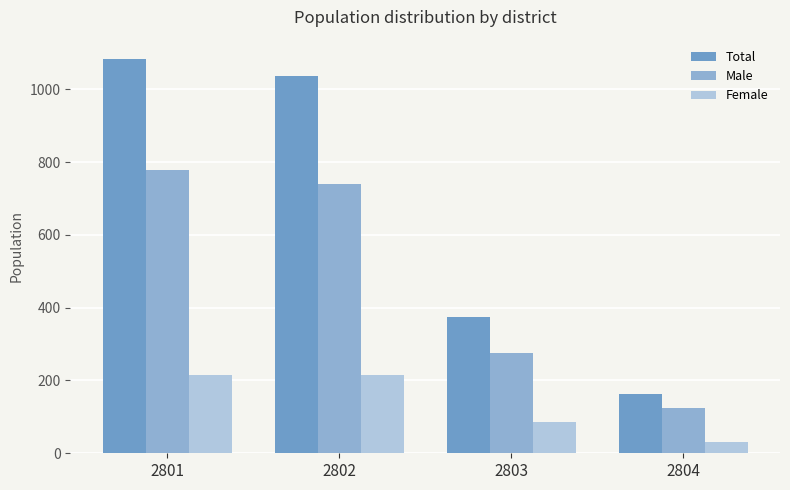

The Total series shows 163 at 2804. True or false?

True